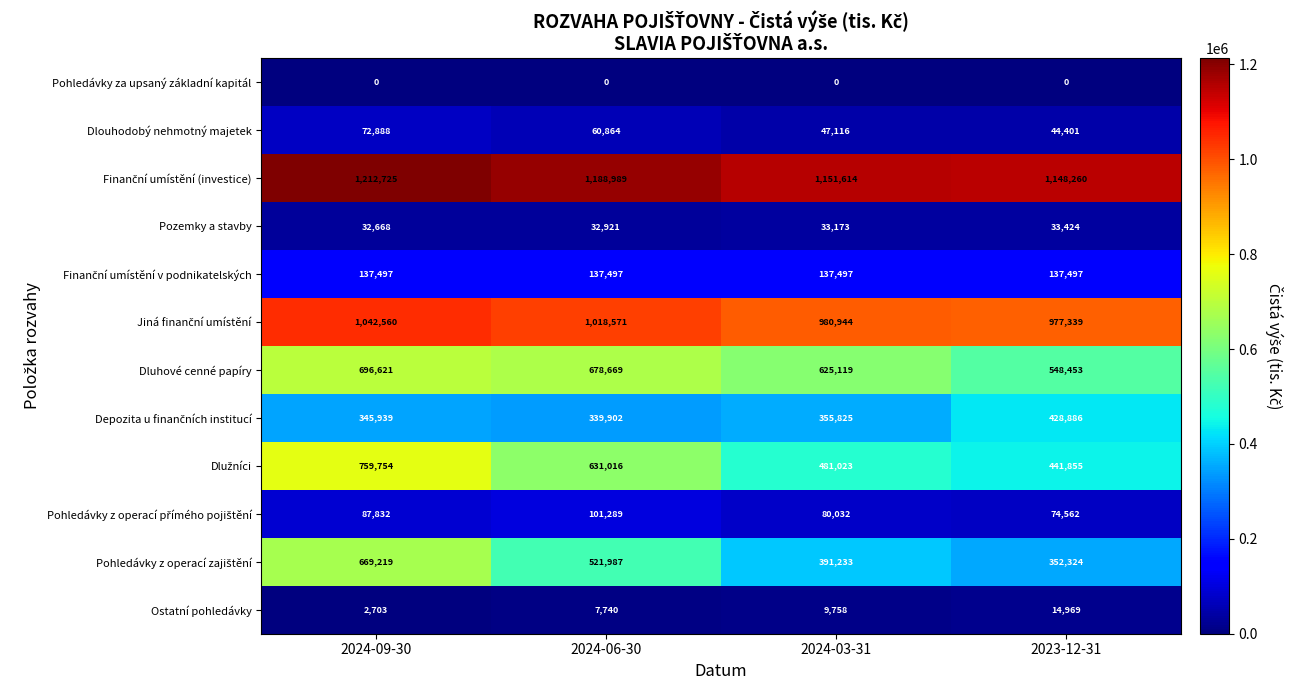

What is the sum of all Ostatní pohledávky values?

35170